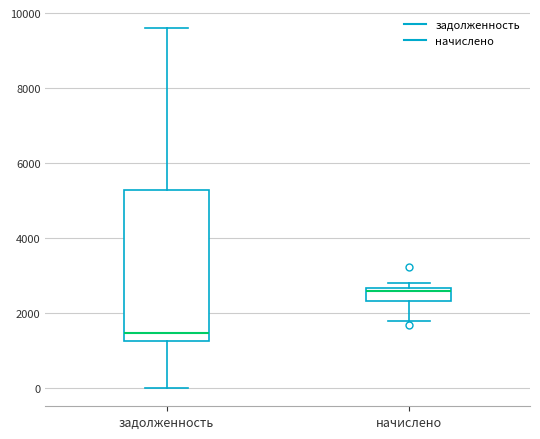

Which box's median line is the lowest?

задолженность